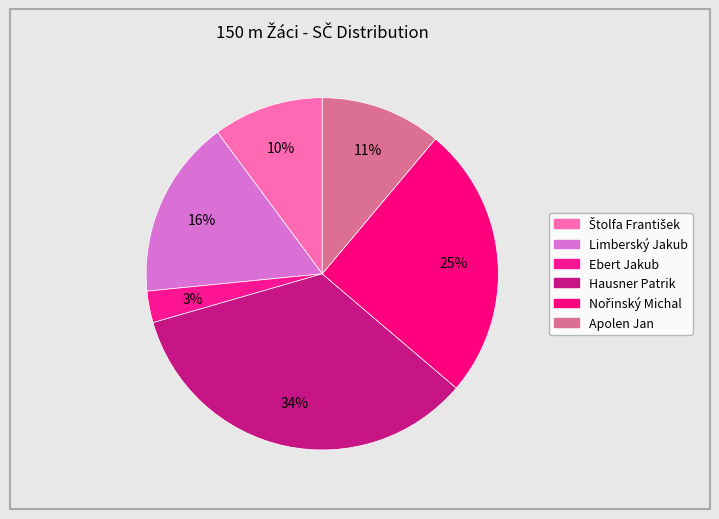

What percentage is the Limberský Jakub slice, to the nearest percent?

16%